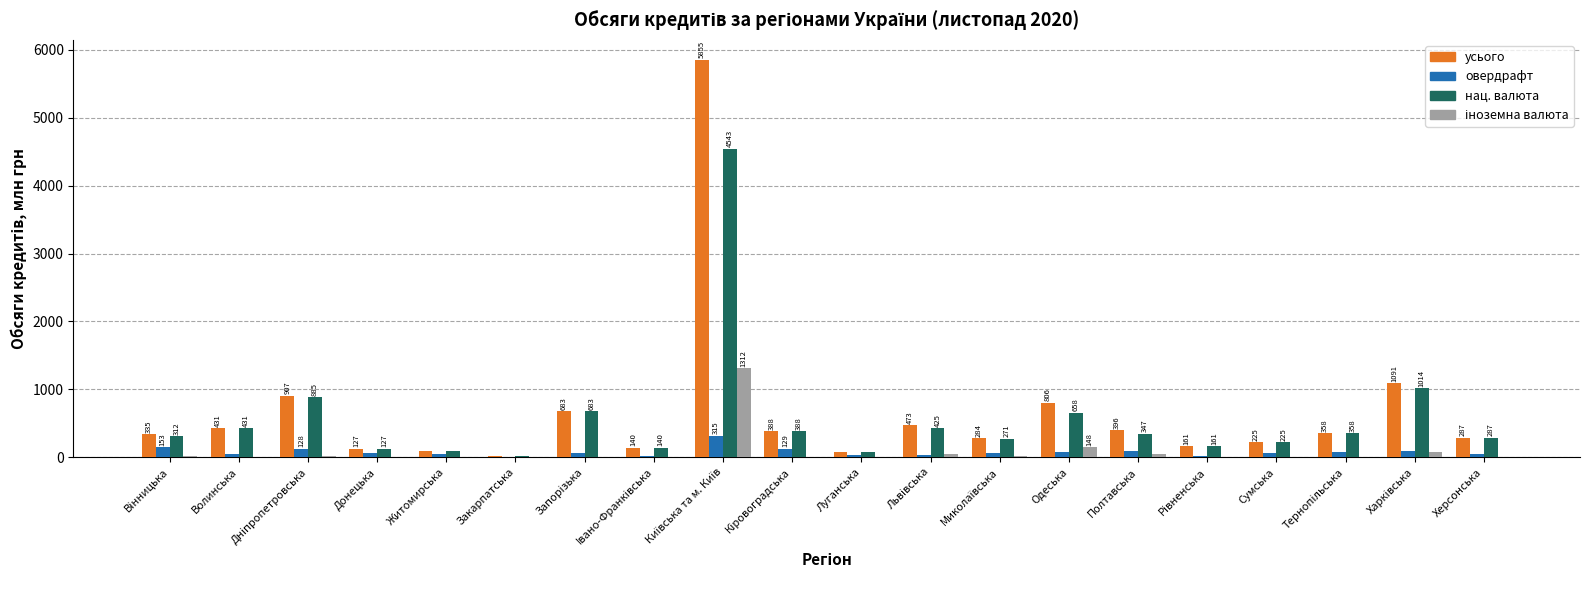

Where does the нац. валюта series first go above 347?

Волинська